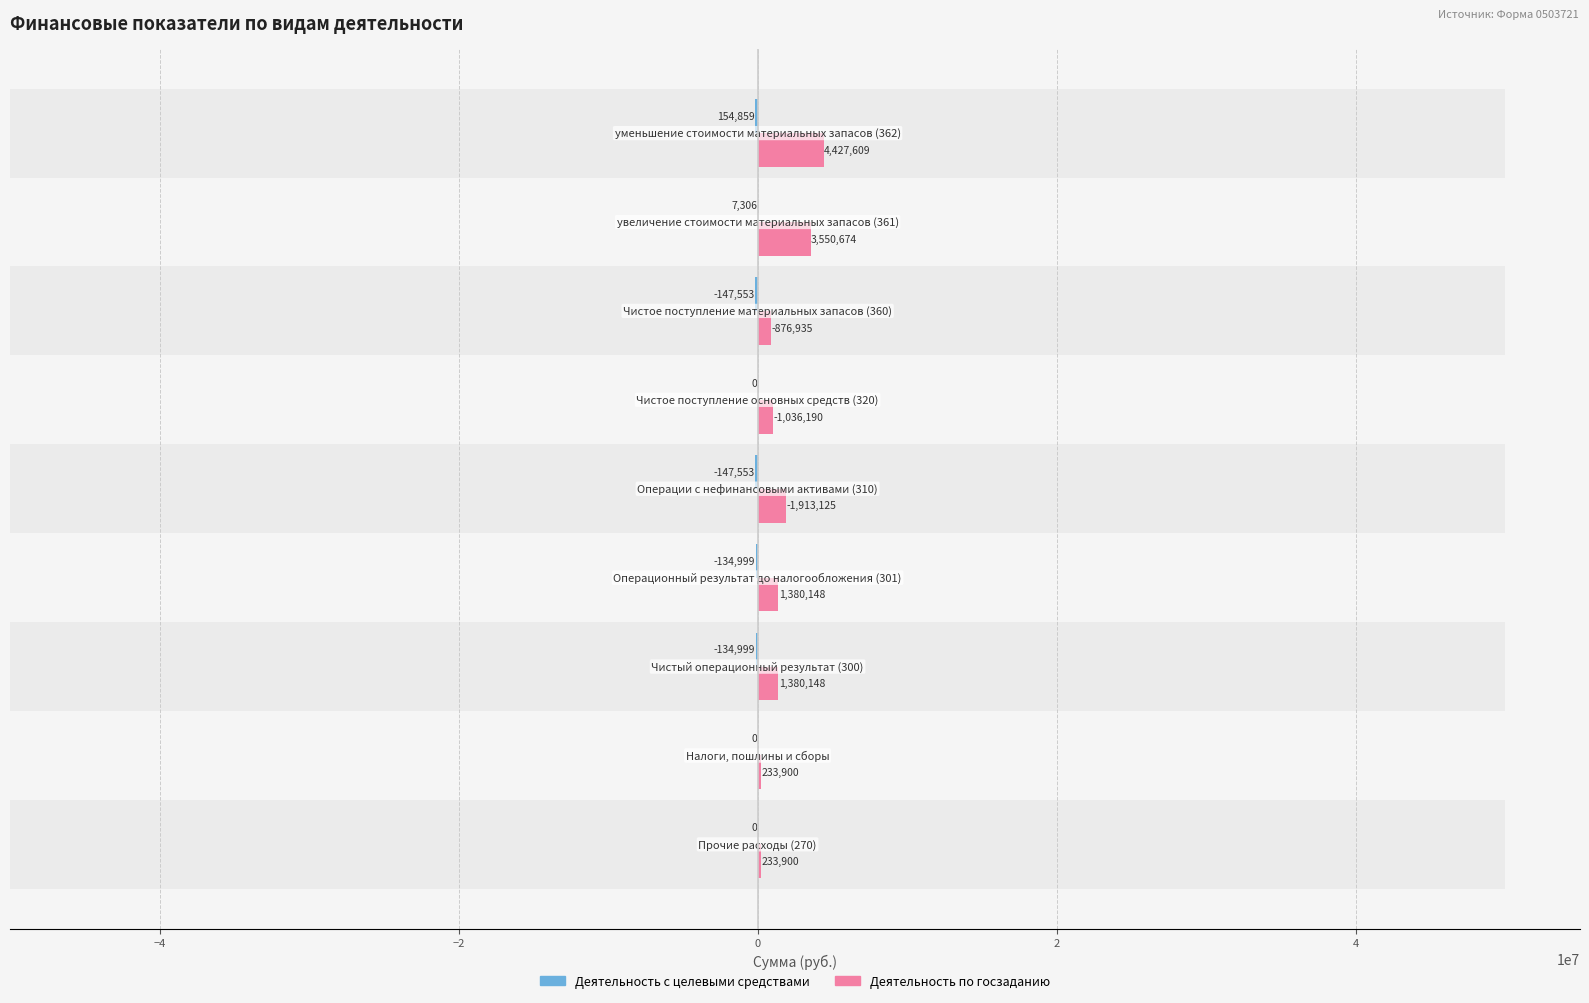

What is the sum of all Деятельность с целевыми средствами values?

-727267.6